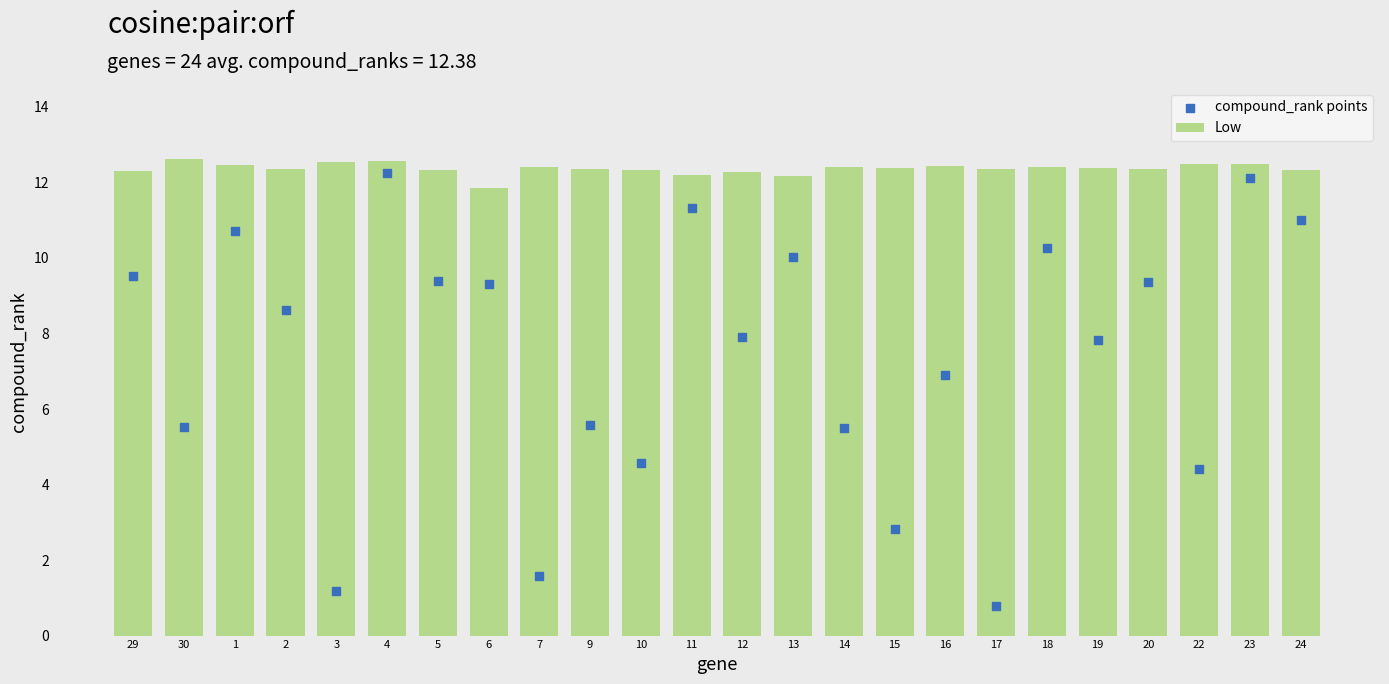

What are all the series names shown in the legend?

Low, compound_rank points